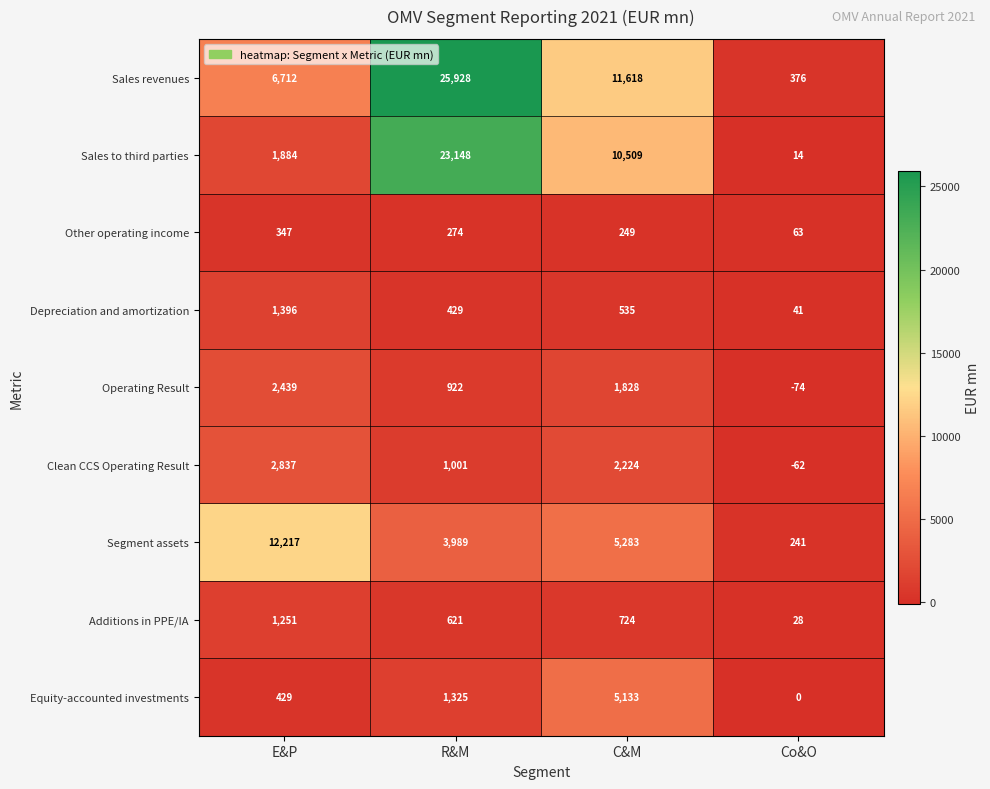

What is the sum of all Depreciation and amortization values?

2401